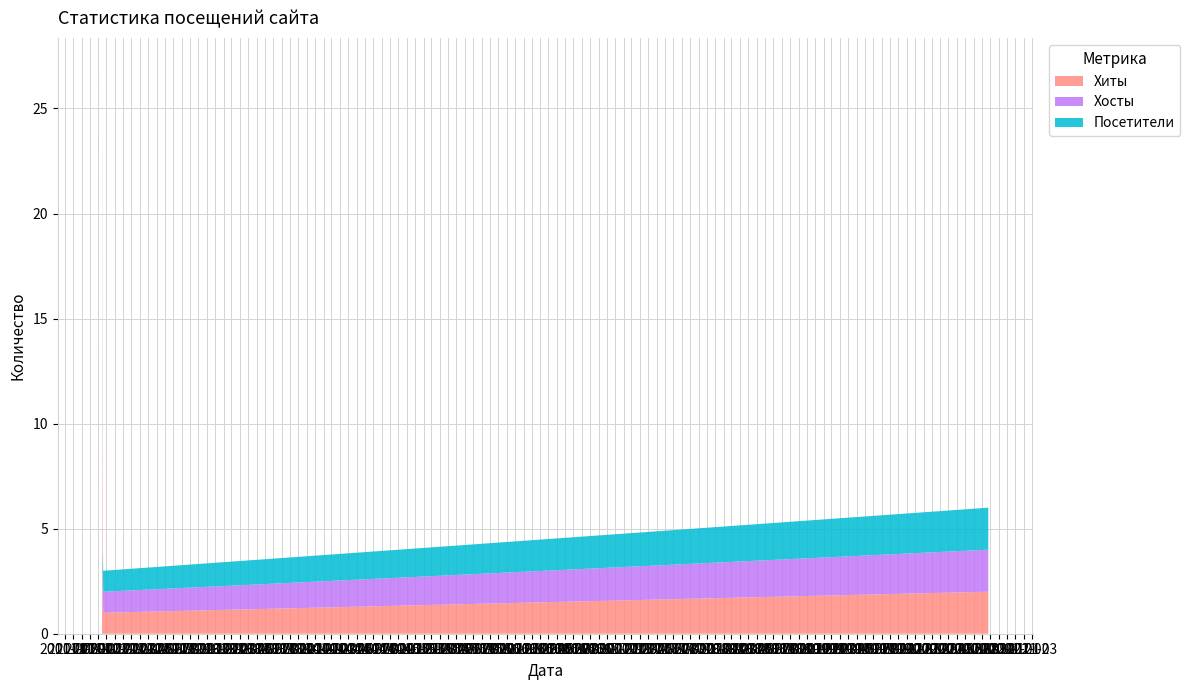

Reading left to right, transcribe all the data shown in this chart.

Хиты: 25	8	1	2	1	1	1	1	2
Хосты: 1	2	1	1	1	1	1	1	2
Посетители: 1	2	1	1	1	1	1	1	2